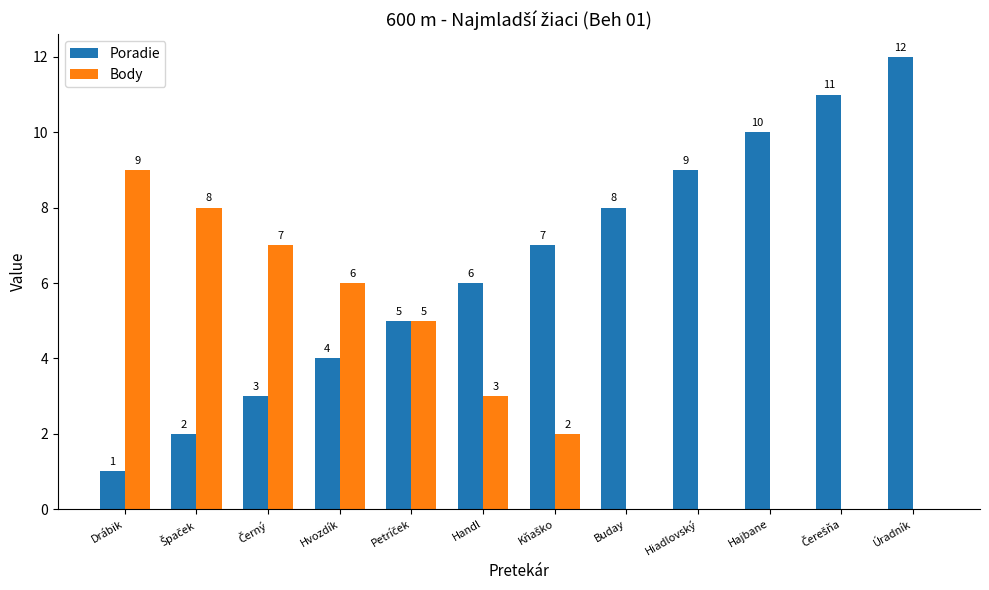

Count the number of categories in the chart.

12